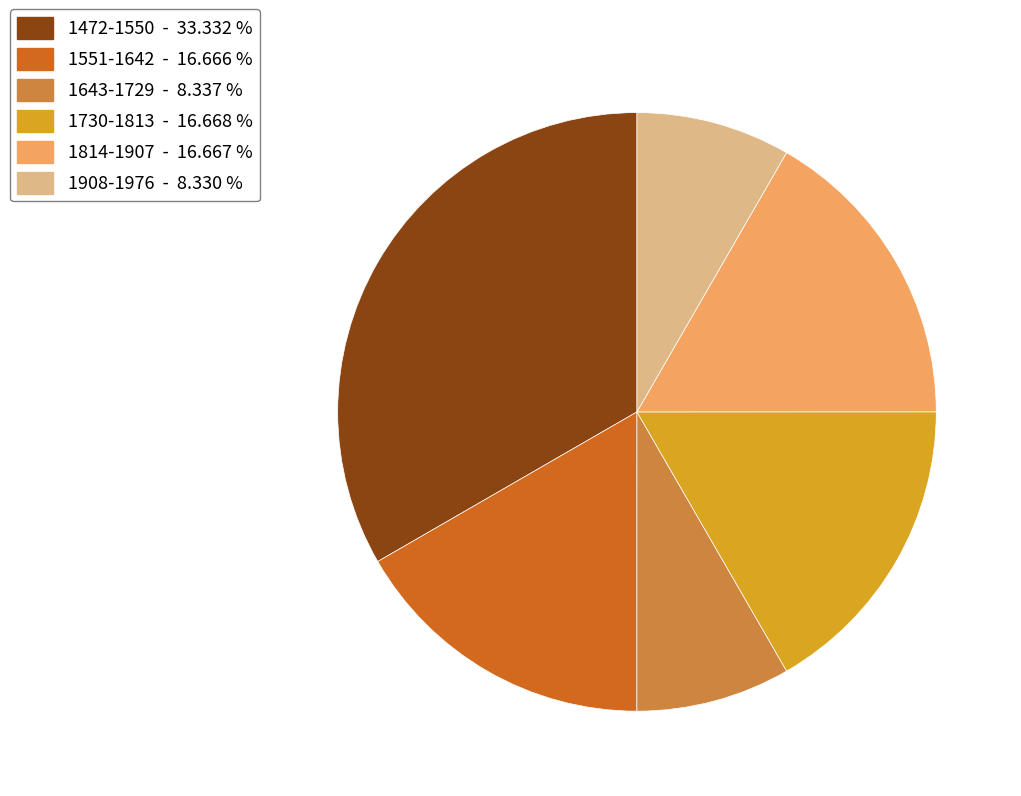

Combined, do 1814-1907 - 16.667 % and 1643-1729 - 8.337 % account for over 50%?

No